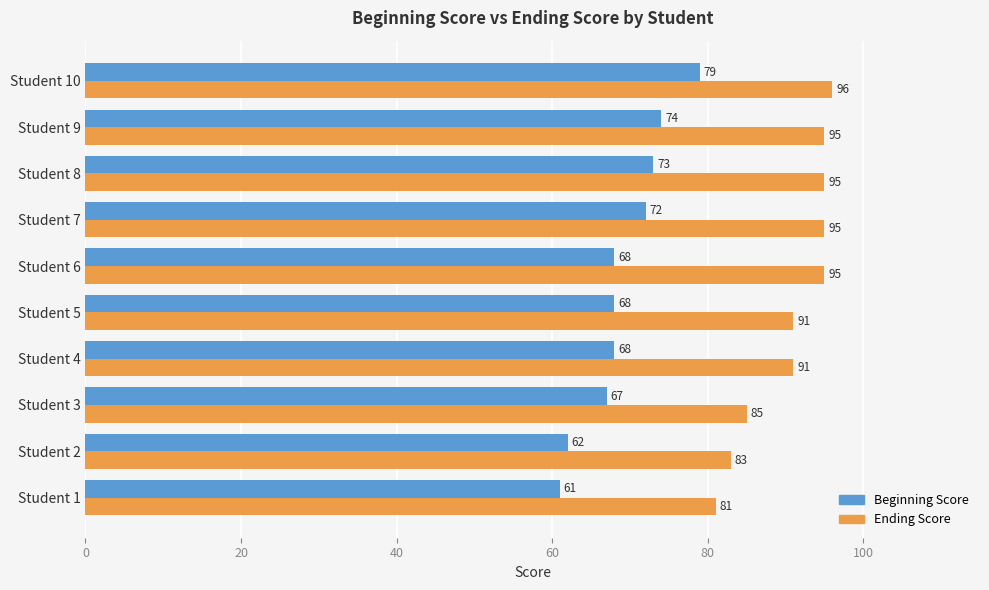

Which series has the widest spread of values?

Beginning Score